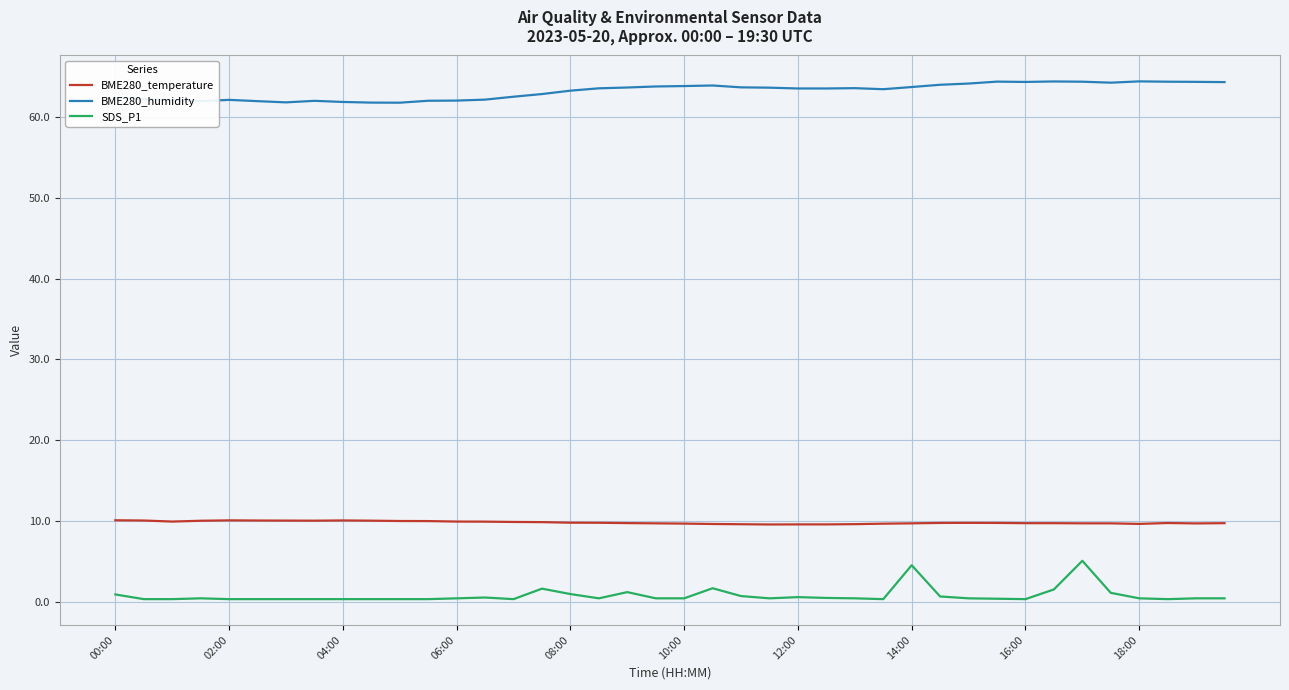

True or false: BME280_temperature and BME280_humidity intersect in this chart.

False